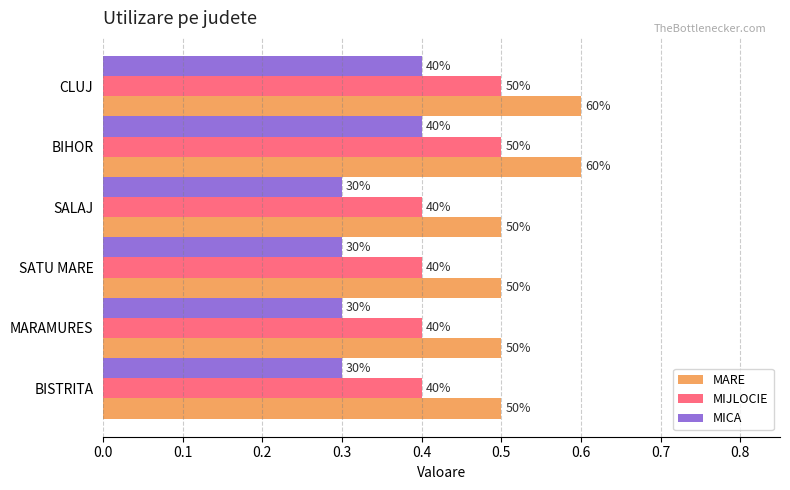

What are all the series names shown in the legend?

MARE, MIJLOCIE, MICA